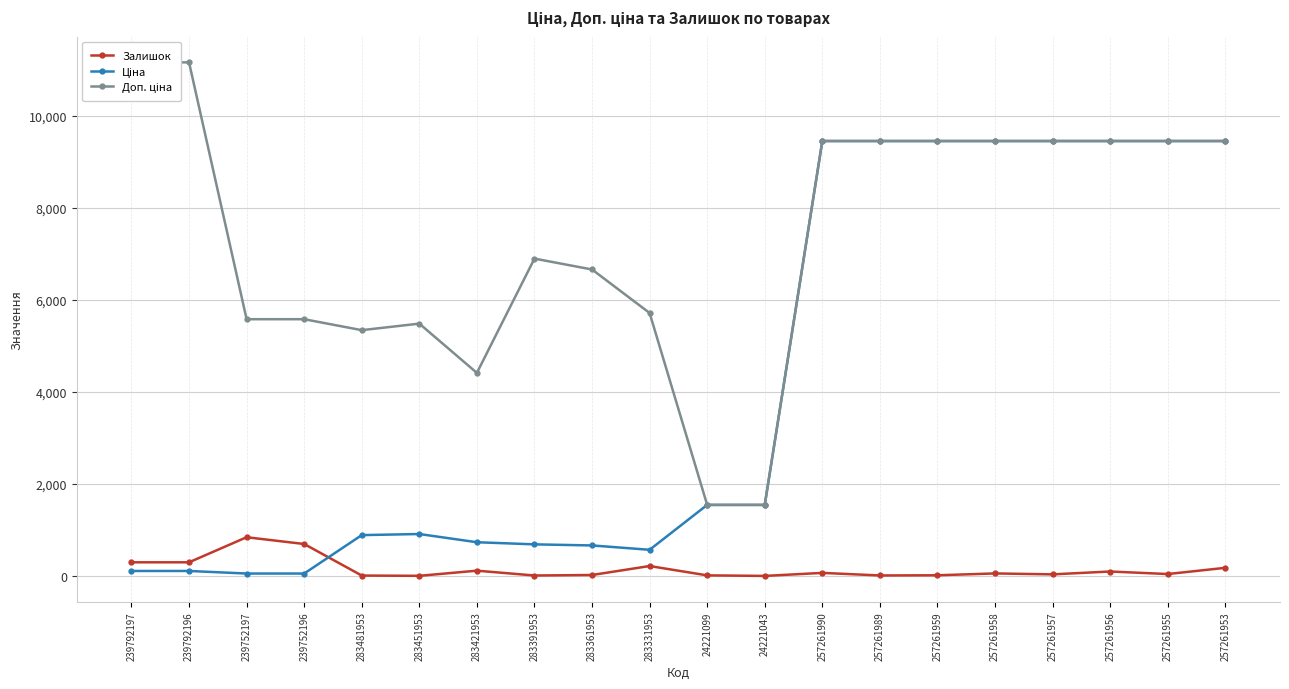

At which label is Залишок closest to 424?

239792197